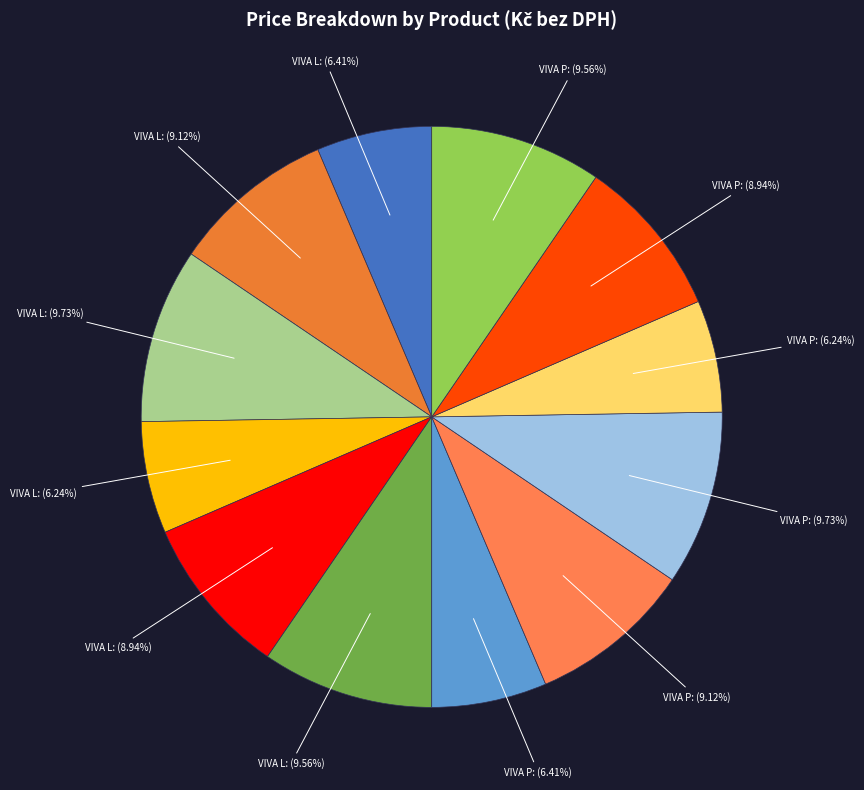

Count the number of slices in the pie.

12